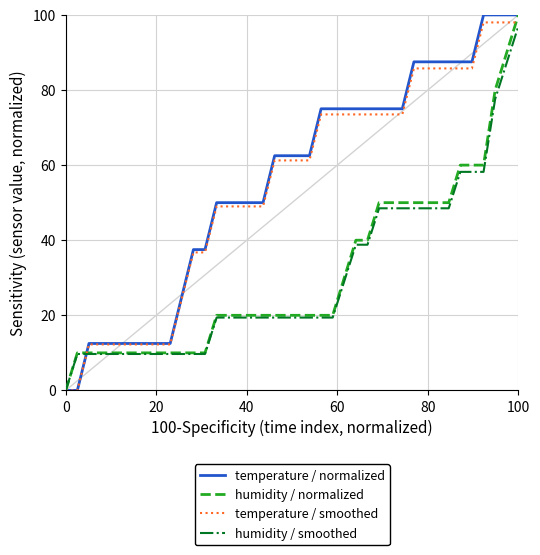

What are all the series names shown in the legend?

temperature / normalized, humidity / normalized, temperature / smoothed, humidity / smoothed